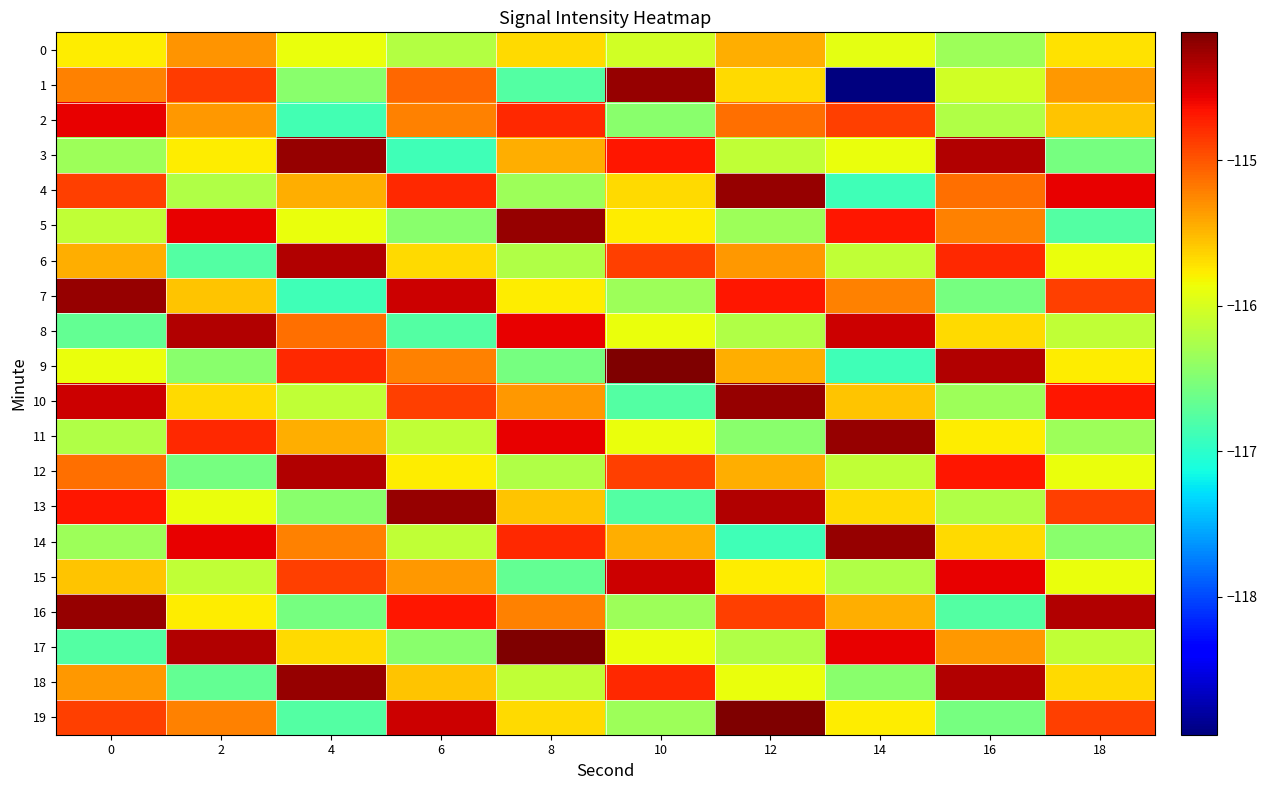

Rank the series by their maximum value, from highest to lowest.

9, 17, 19, 1, 3, 4, 5, 7, 10, 11, 13, 14, 16, 18, 6, 8, 12, 15, 2, 0